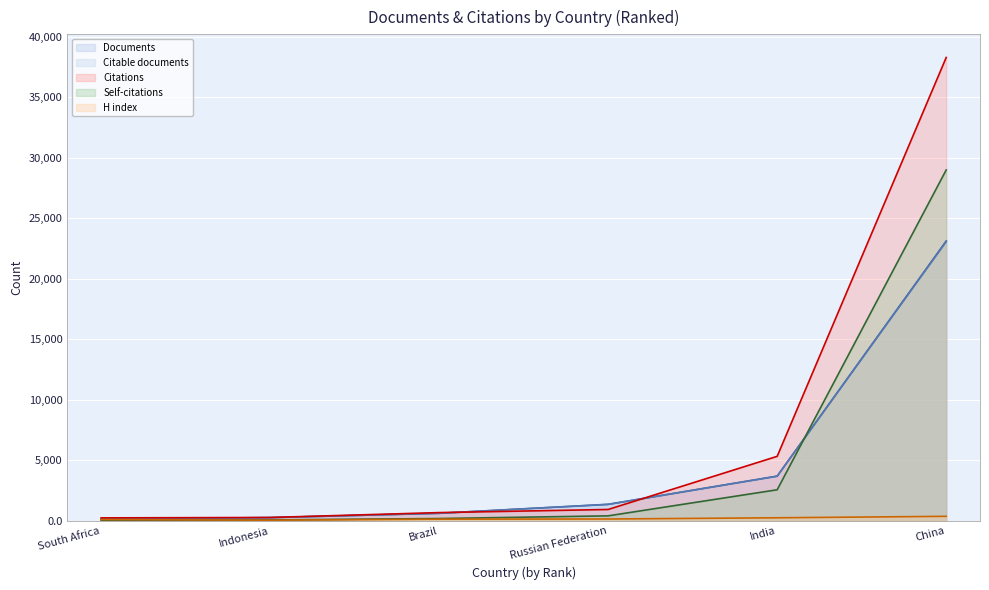

At which category does the chart reach its minimum across all series?

South Africa